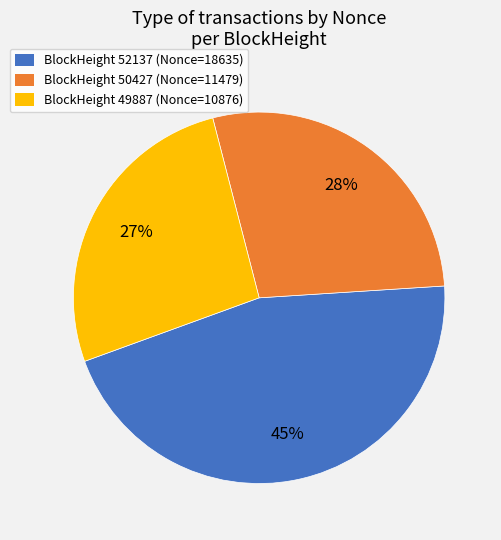

Is there a majority slice in this chart?

No